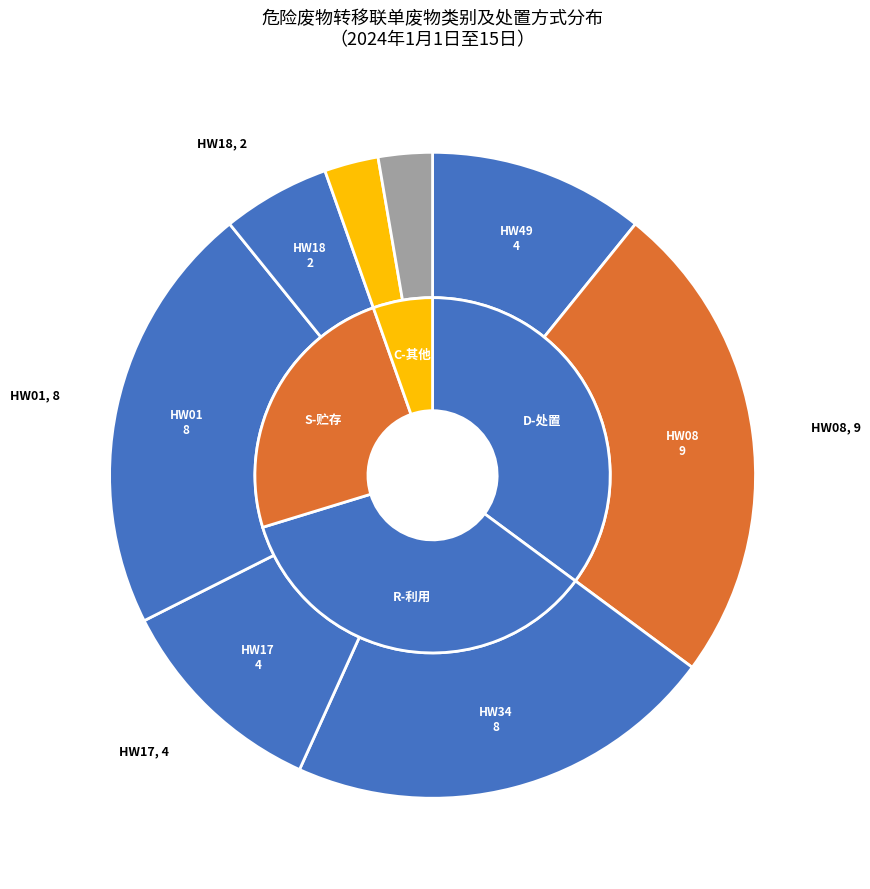

What is the change in value from HW01 to HW18?

-6